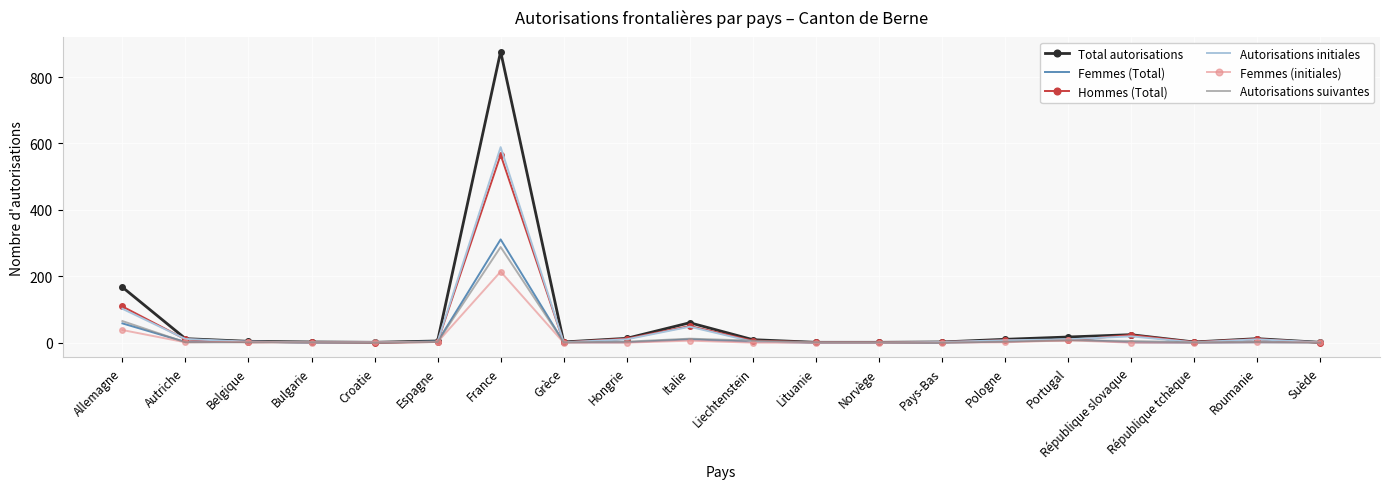

At which category is the sum across all series the highest?

France